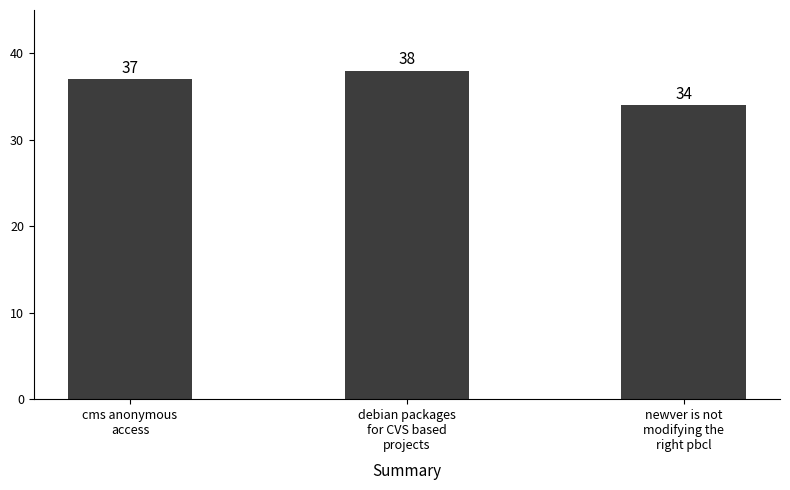

Reading left to right, list all the values displayed in this chart.

cms anonymous
access=37	debian packages
for CVS based
projects=38	newver is not
modifying the
right pbcl=34